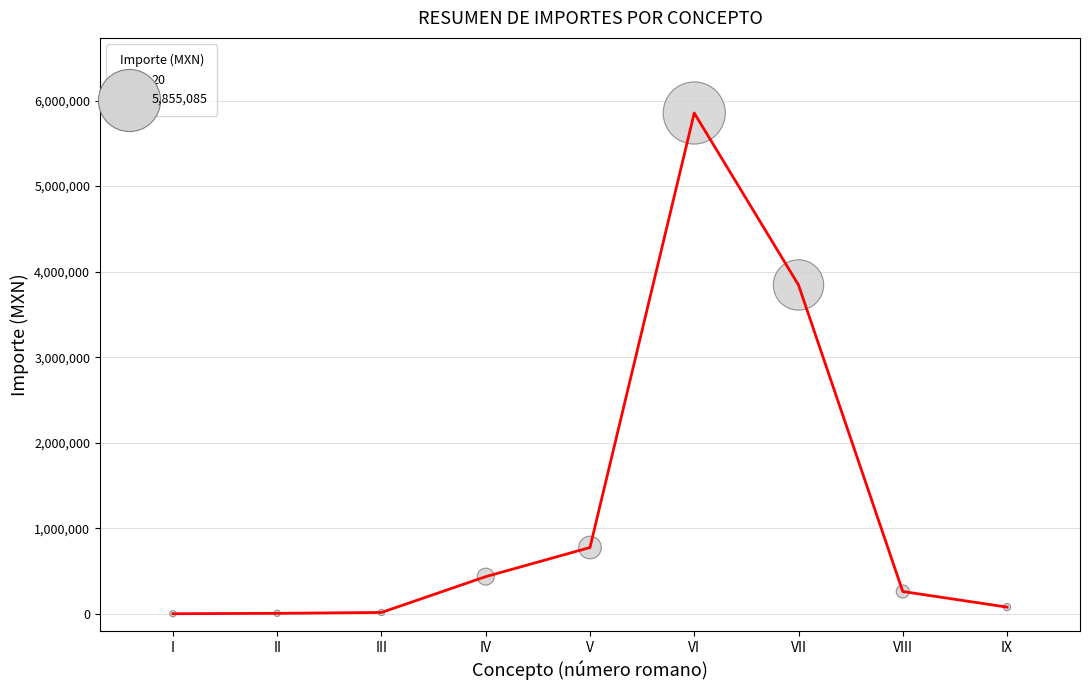

Between VII and III, which is larger?

VII